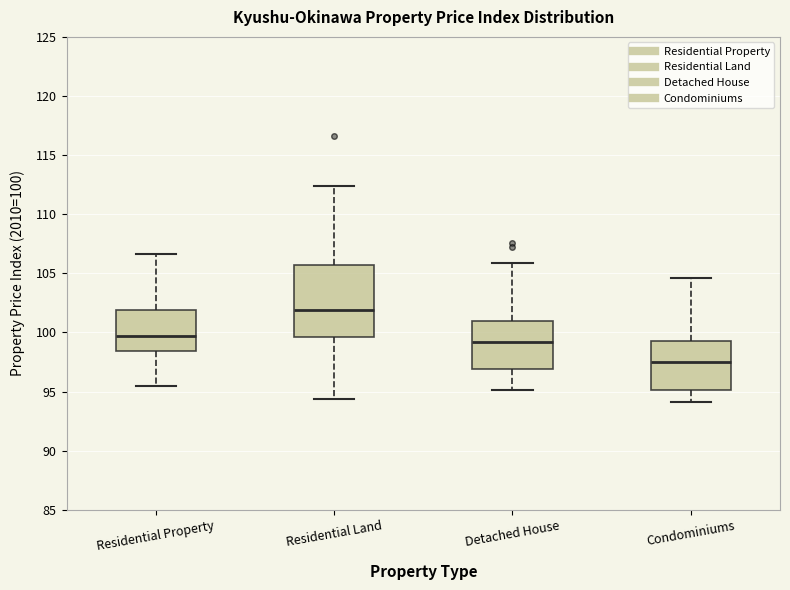

Reading left to right, transcribe this box plot: for each box, give where its median line is, the range the box spans, and where its two whiskers end, as read against the y-axis. The values are not printed on the chart, so give them approximately, as read against the axis.

Residential Property: median 99.5, box 98.5 to 102.0, whiskers 95.5 to 106.5
Residential Land: median 102.0, box 99.5 to 105.5, whiskers 94.5 to 112.5
Detached House: median 99.0, box 97.0 to 101.0, whiskers 95.0 to 106.0
Condominiums: median 97.5, box 95.0 to 99.0, whiskers 94.0 to 104.5